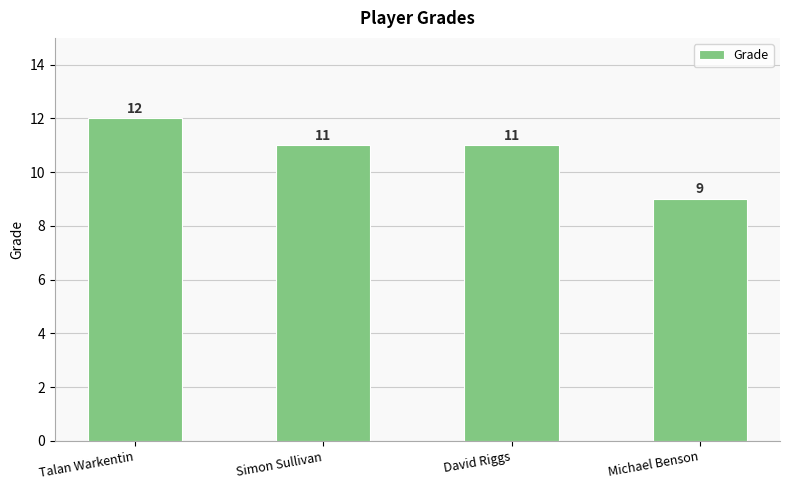

What is the sum of all values?

43